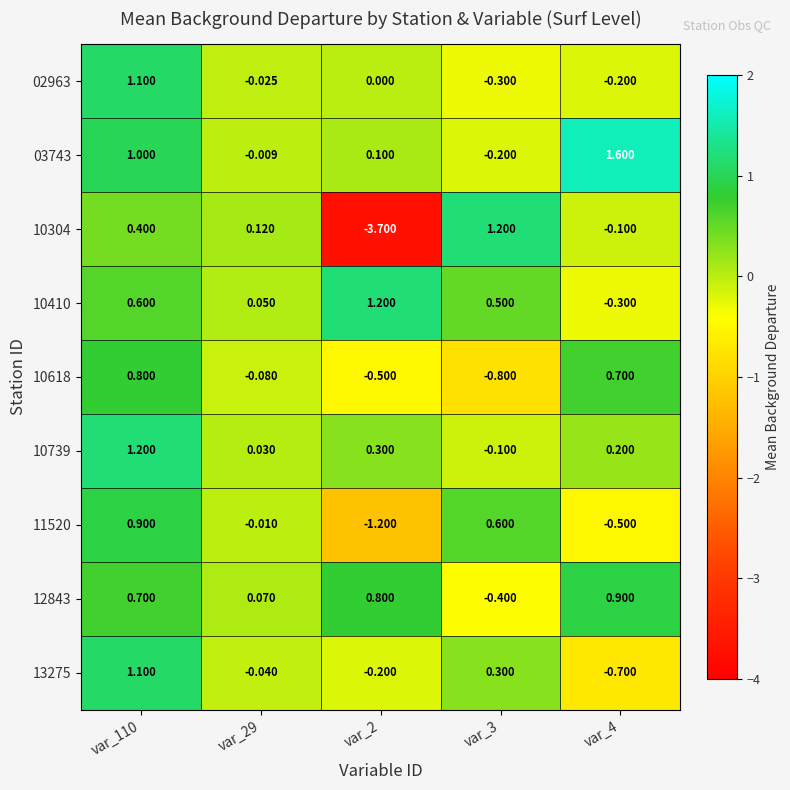

Which category has the highest value across all series?

var_4